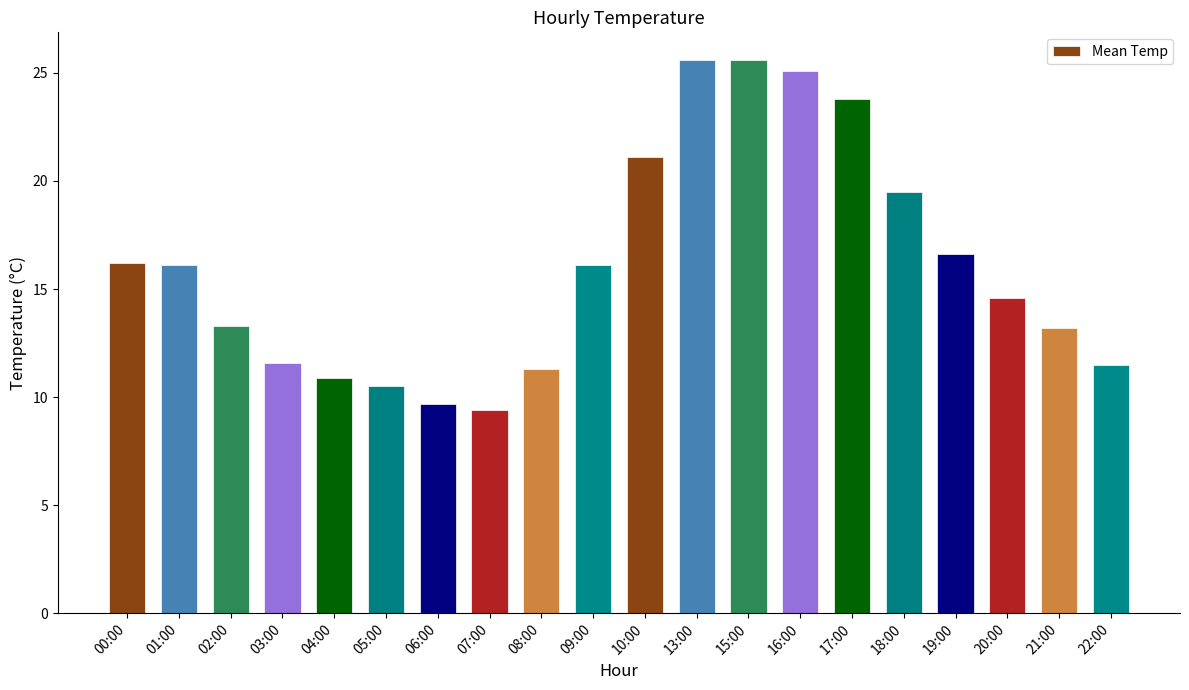

What is the average value?

16.1